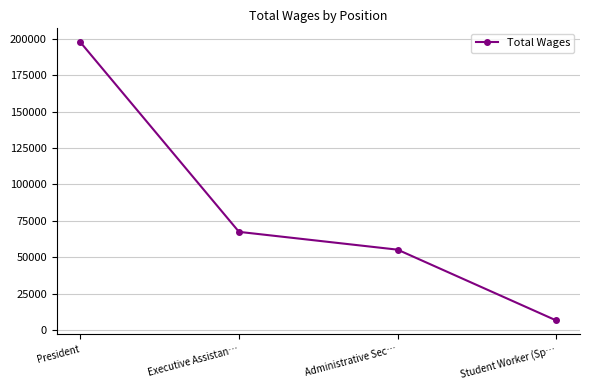

True or false: the data shows 121228 at President.

False